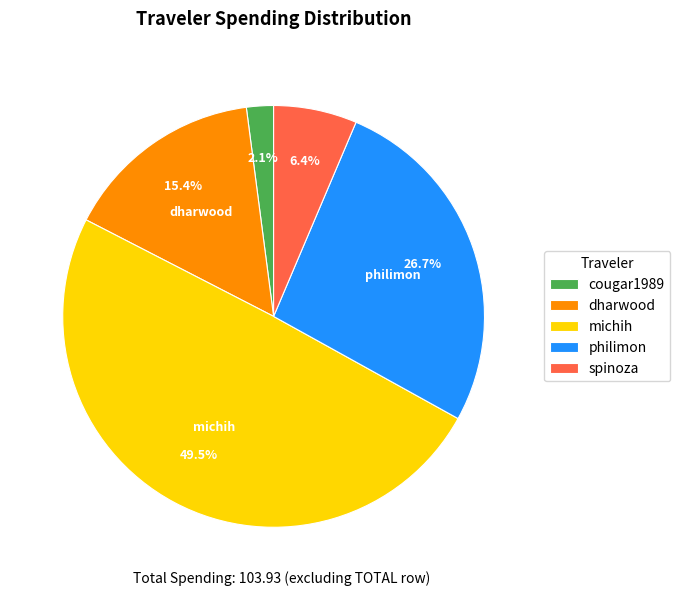

How many slices are in this pie chart?

5